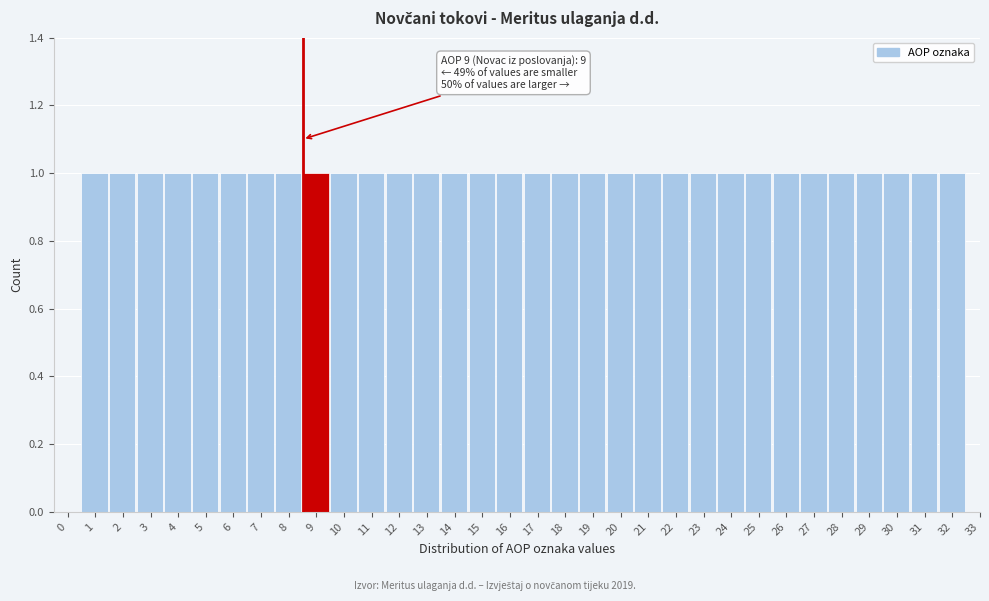

What is the change in value from 0 to 20?

+1